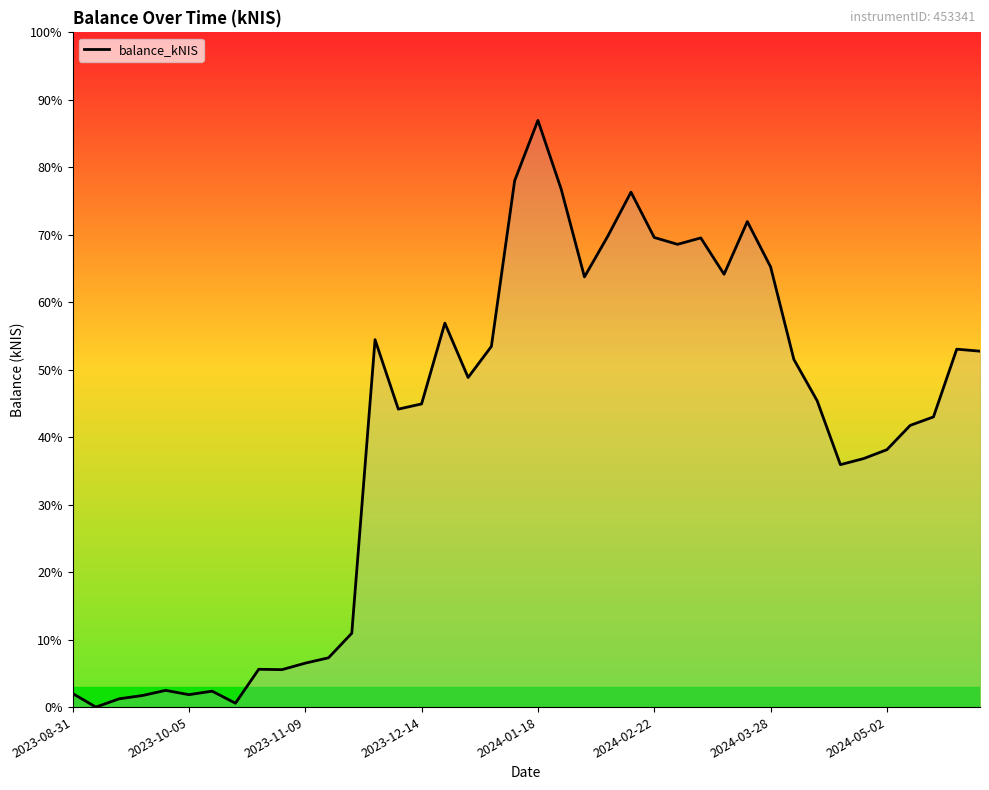

Does the chart display data point markers on the line(s)?

No